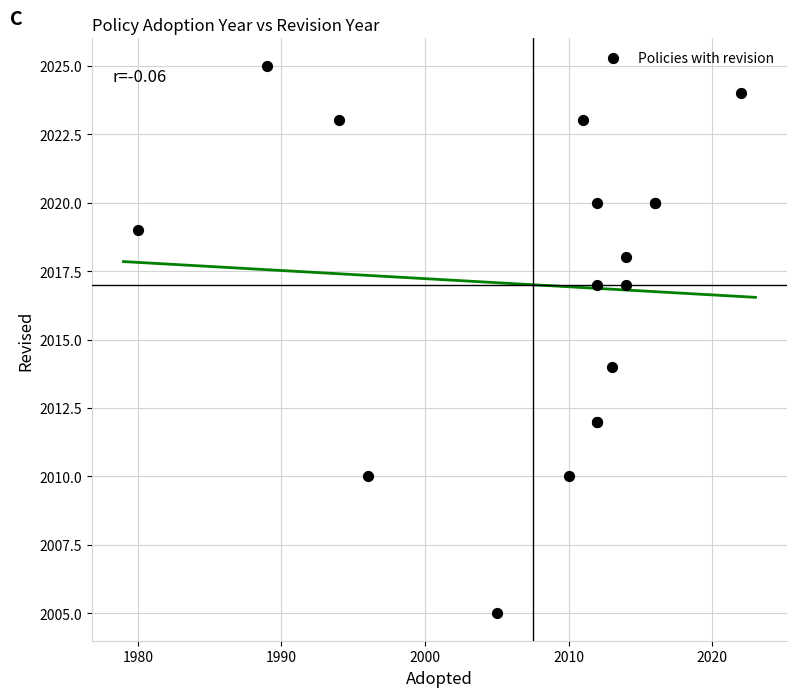

What Y value in the scatter plot is closest to 2015?

2014